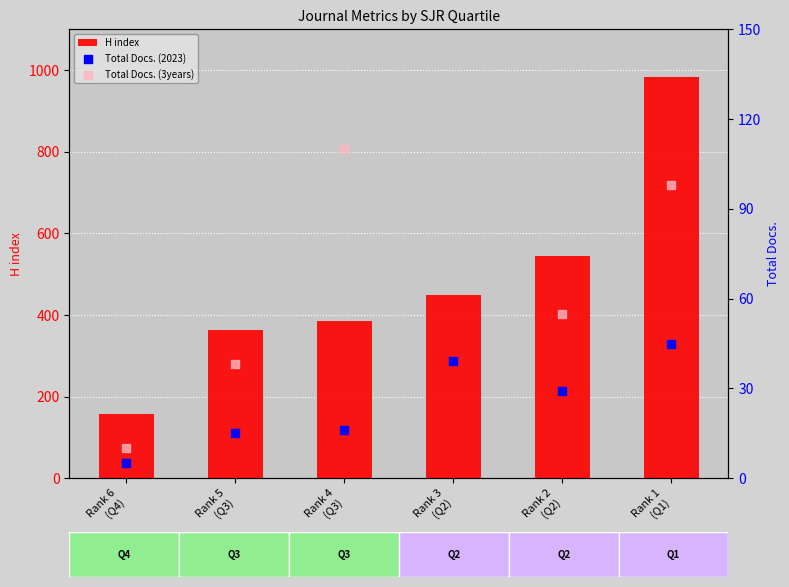

What are all the series names shown in the legend?

H index, Total Docs. (2023), Total Docs. (3years)